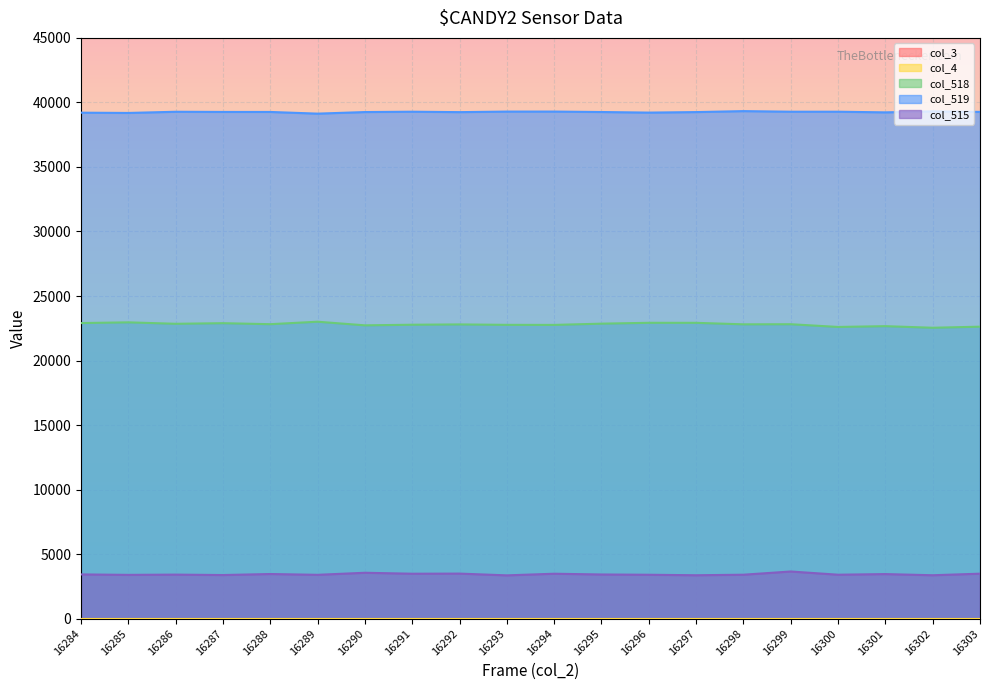

Where is col_518 nearest to the value 22774?

16291